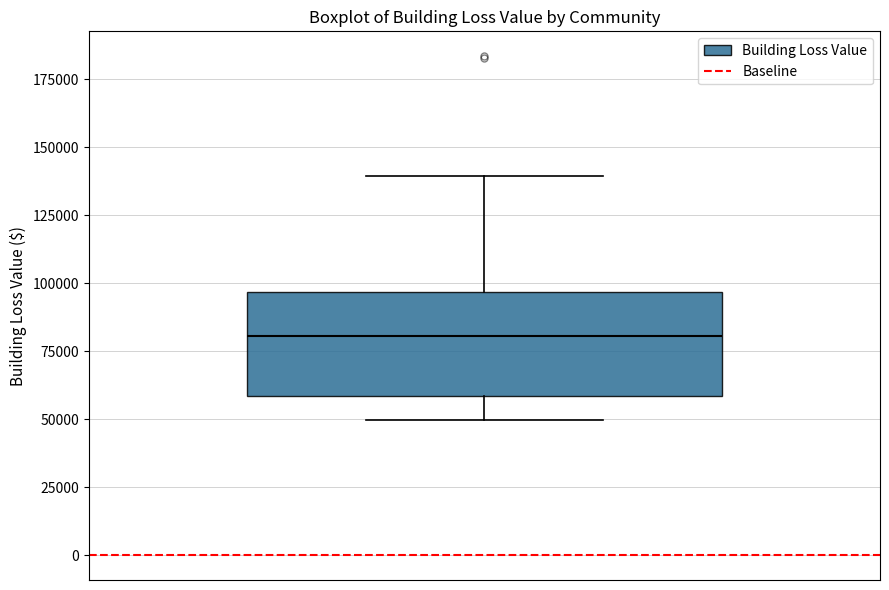

Where does the median line of the box sit on the y-axis? The values are not printed on the chart, so give them approximately, as read against the axis.

80000